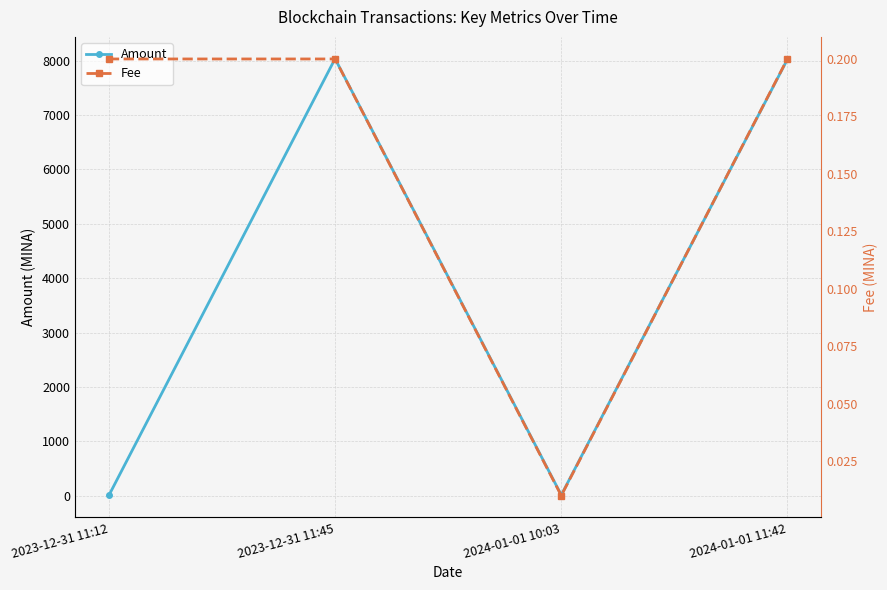

Between 2023-12-31 11:12 and 2024-01-01 11:42, which series saw the biggest shift?

Amount